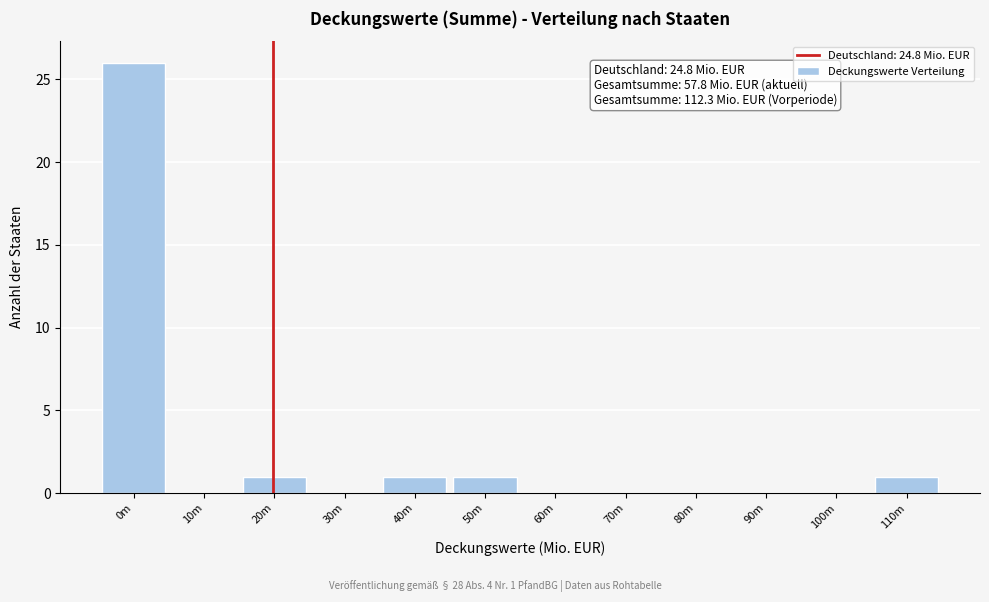

Reading right to left, what are all the values shown in this chart?

110m=1	100m=0	90m=0	80m=0	70m=0	60m=0	50m=1	40m=1	30m=0	20m=1	10m=0	0m=26